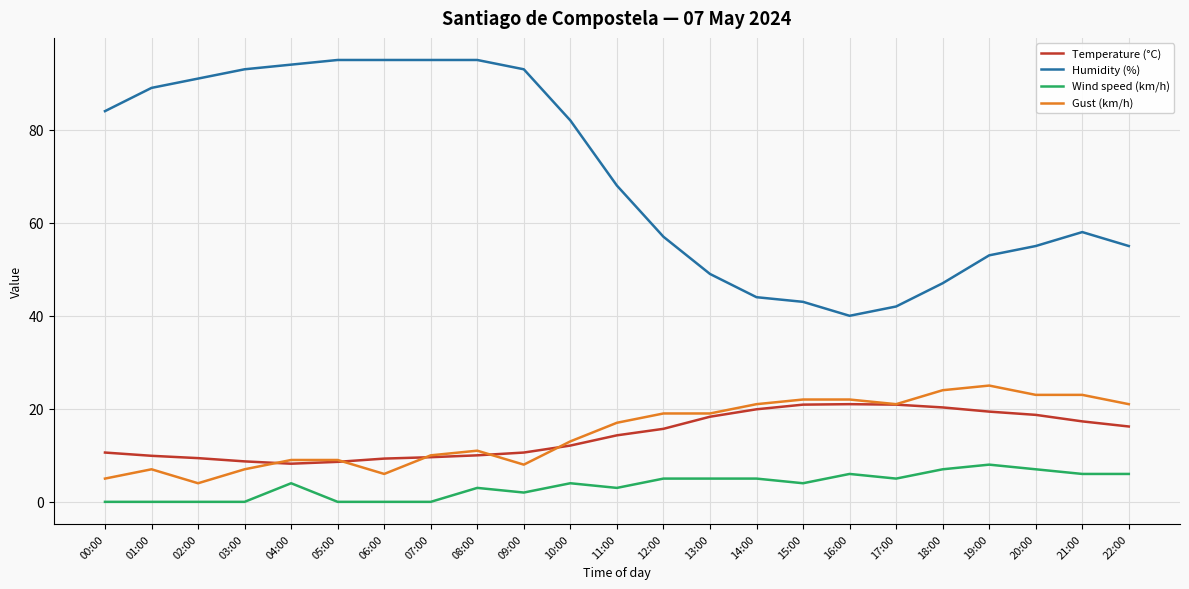

At which category is the sum across all series the highest?

08:00